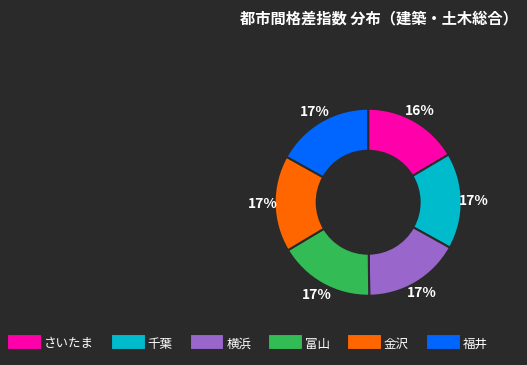

Is it true that 福井 is 17% of the pie?

True